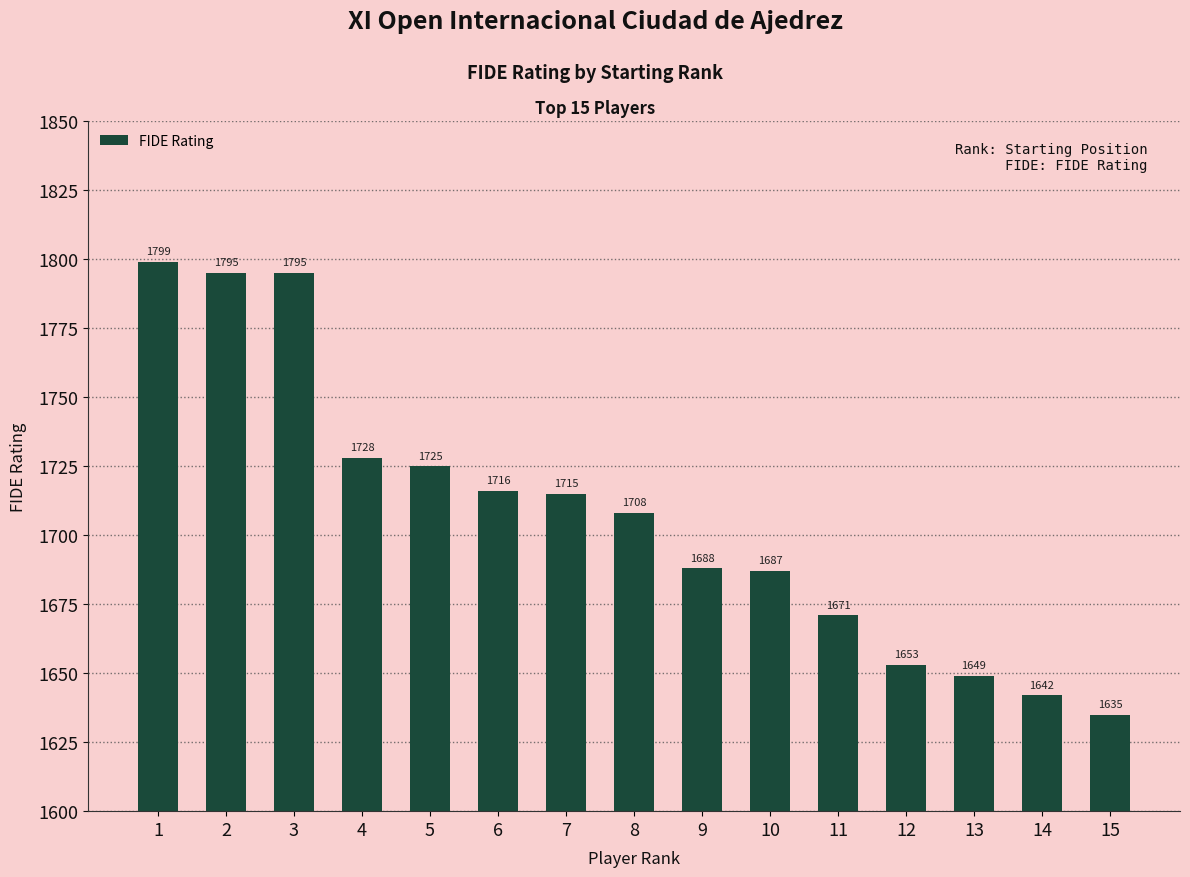

Reading left to right, extract all data points from this chart.

1=1799	2=1795	3=1795	4=1728	5=1725	6=1716	7=1715	8=1708	9=1688	10=1687	11=1671	12=1653	13=1649	14=1642	15=1635